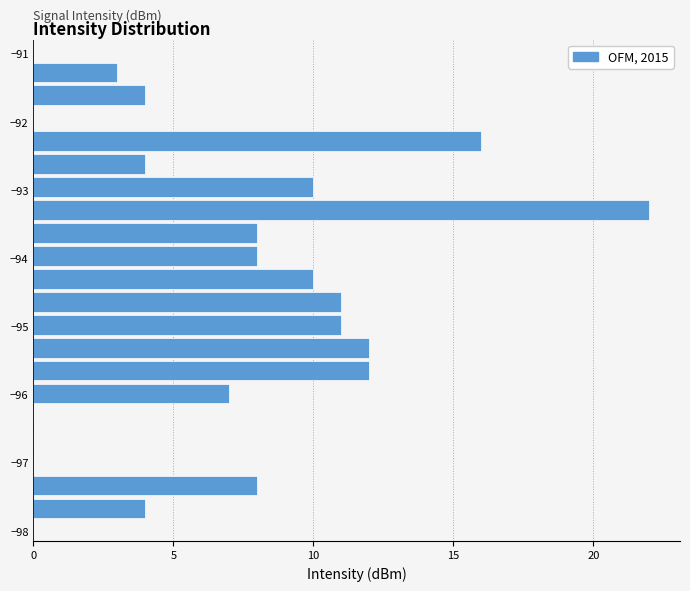

Read against the y-axis, roughly where is the centre of the longest bar?

-93.3